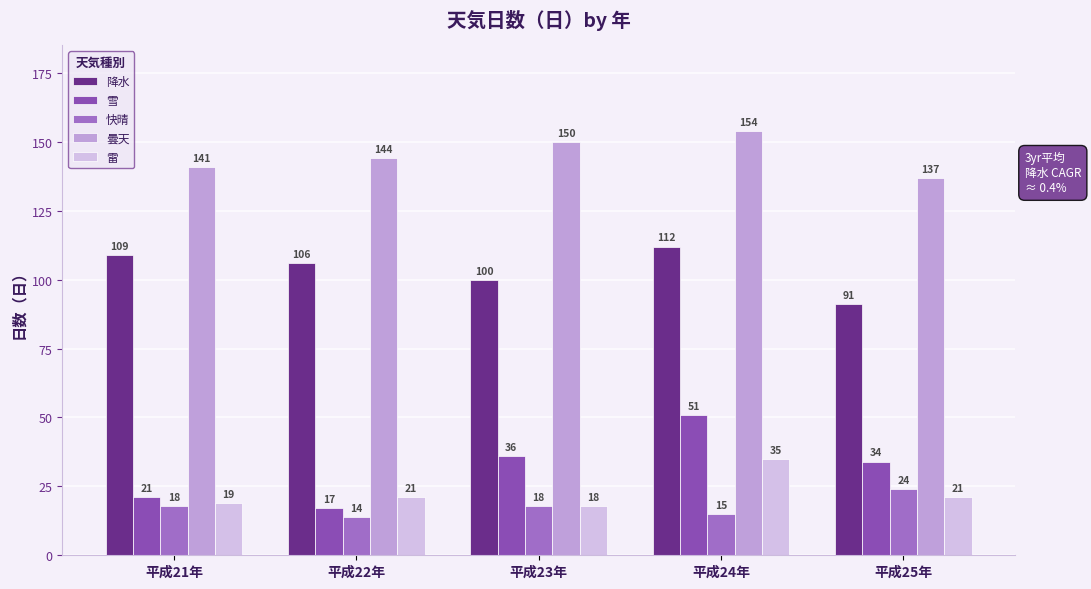

What is the sum of the 降水 values at 平成24年 and 平成21年?

221